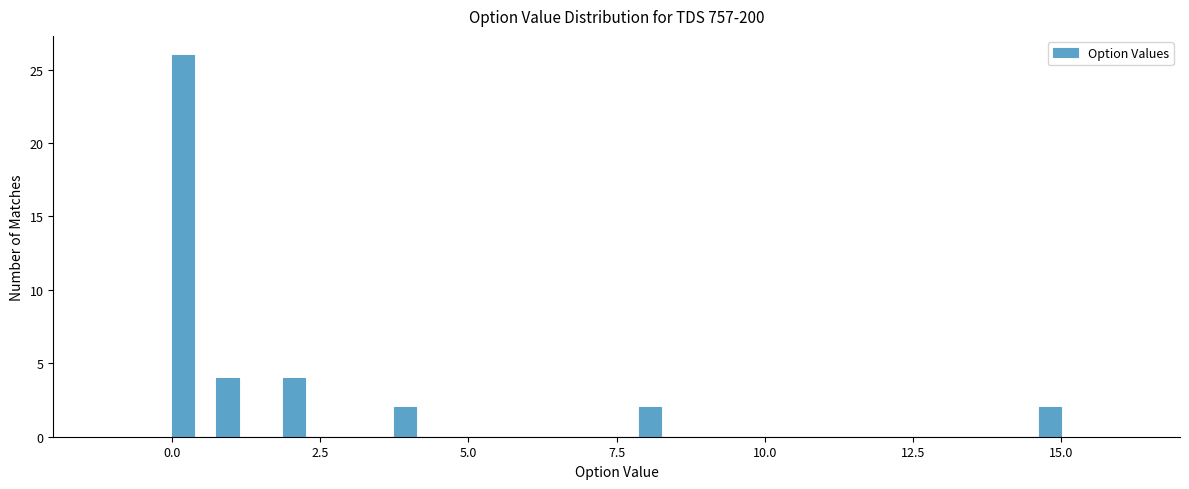

Read against the x-axis, roughly where is the centre of the tallest bar?

0.0